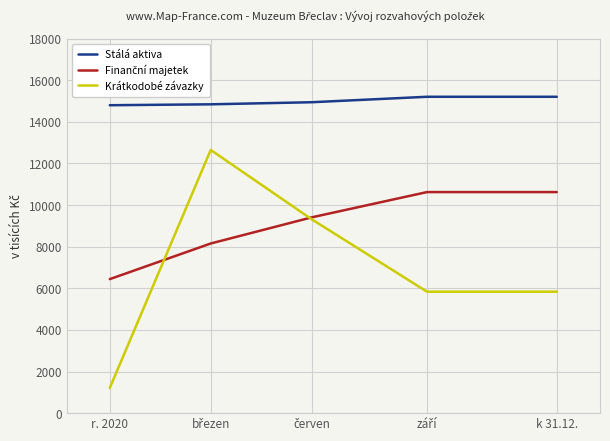

Which series has the largest range (max minus min)?

Krátkodobé závazky